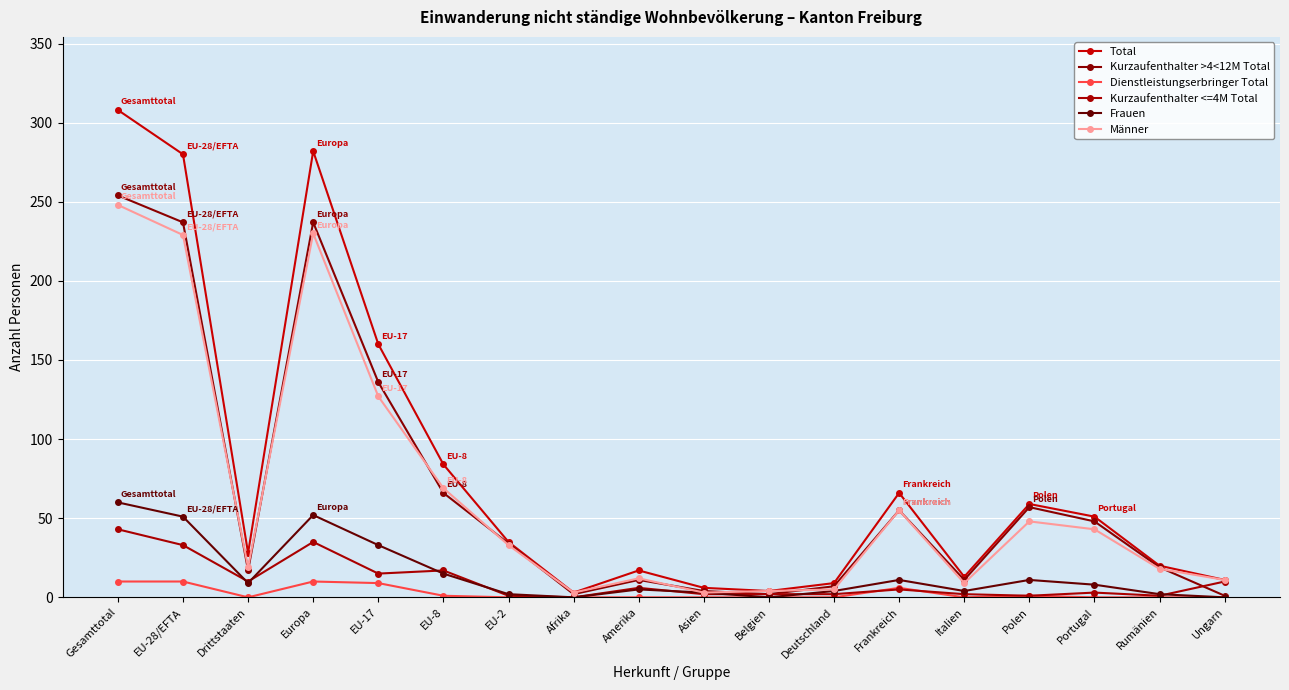

True or false: Frauen and Kurzaufenthalter >4<12M Total intersect in this chart.

False